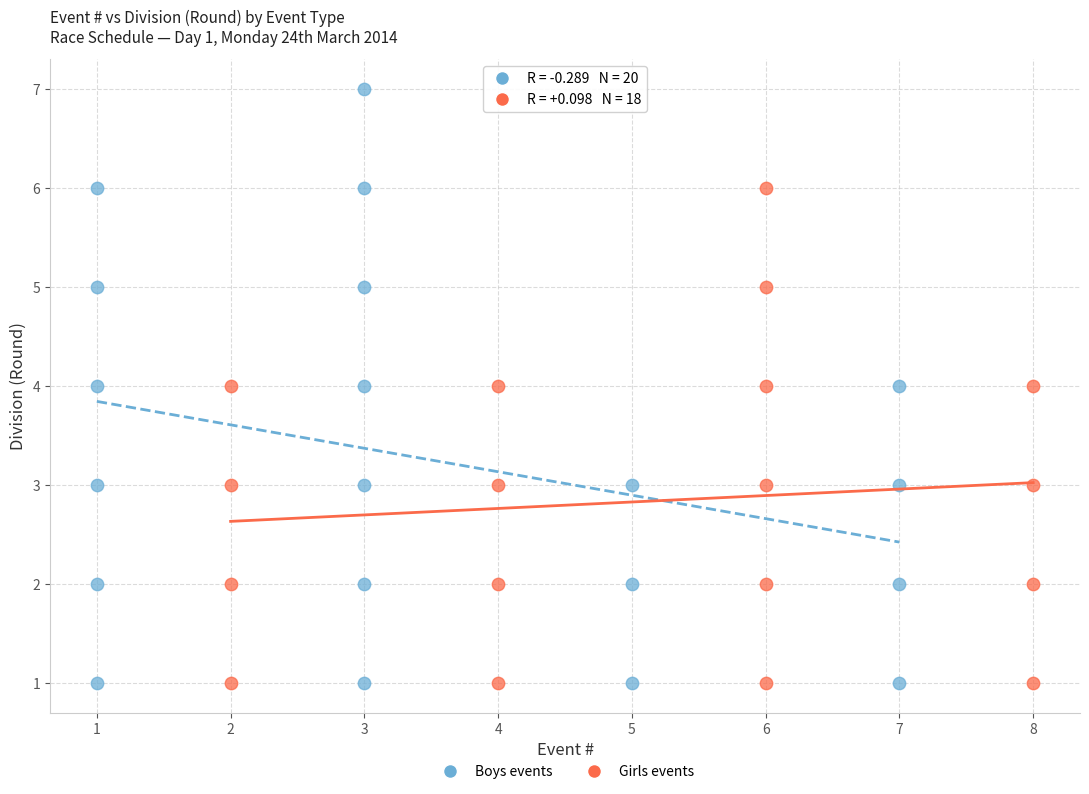

Which series has the largest Y range (max minus min)?

Boys events